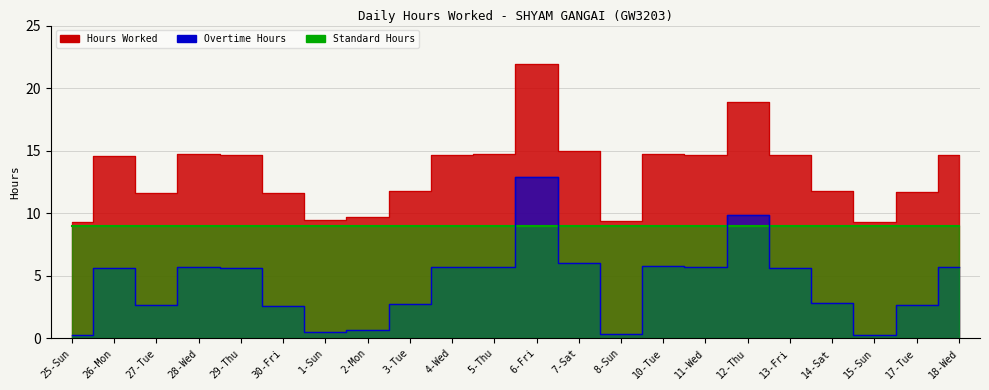

At which label is Hours Worked closest to 6?

7-Sat